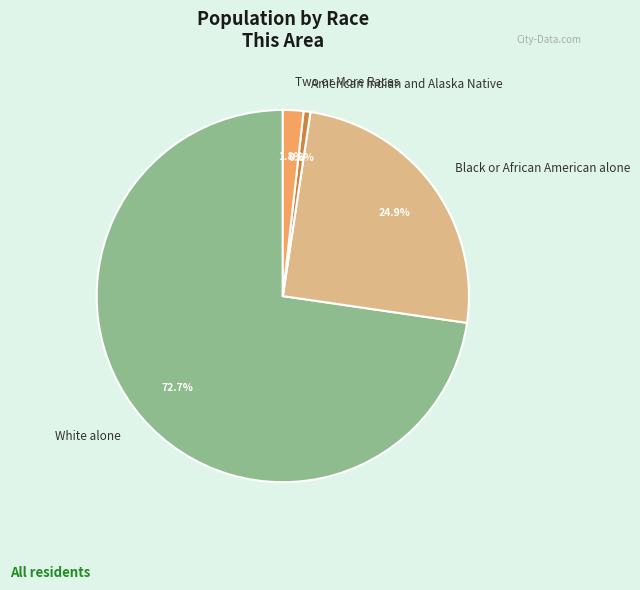

Does White alone account for over 50% of the chart?

Yes